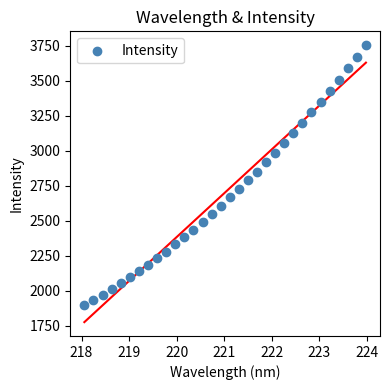

What is the range of X values (max minus min)?

5.9